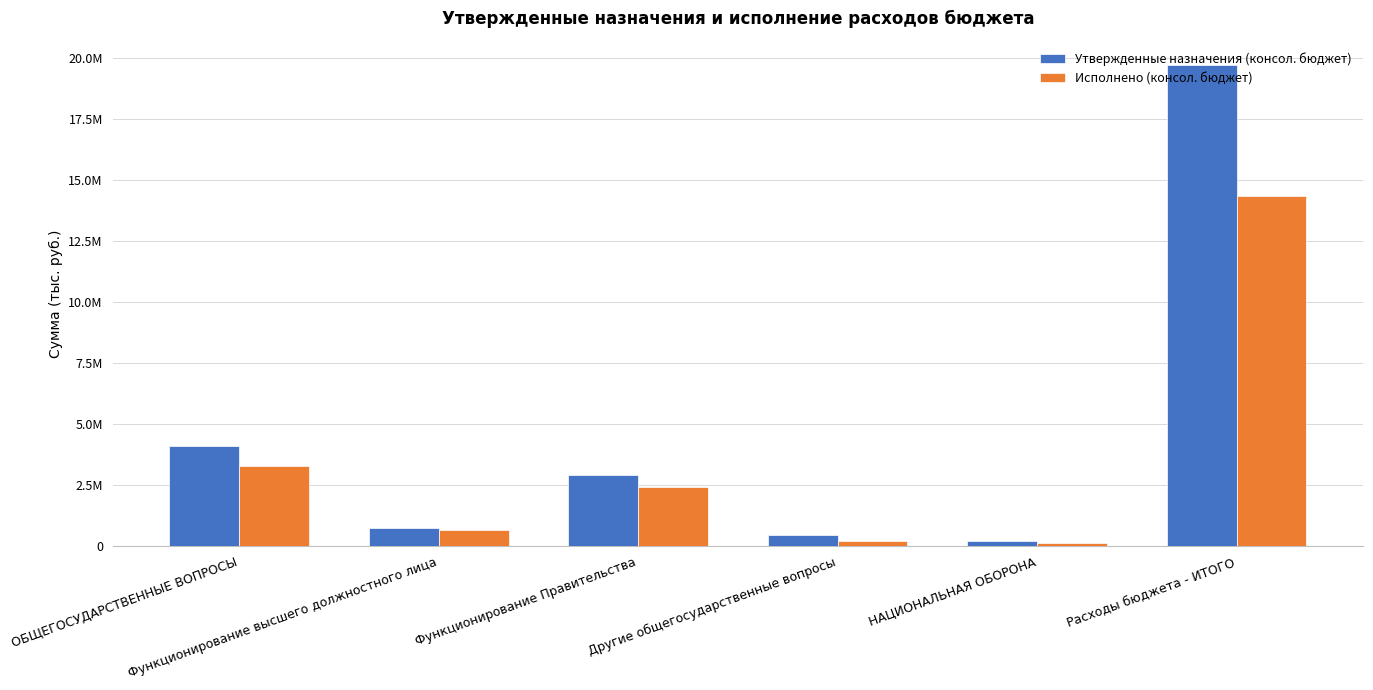

At Функционирование высшего должностного лица, list the series in order from largest to smallest.

Утвержденные назначения (консол. бюджет), Исполнено (консол. бюджет)